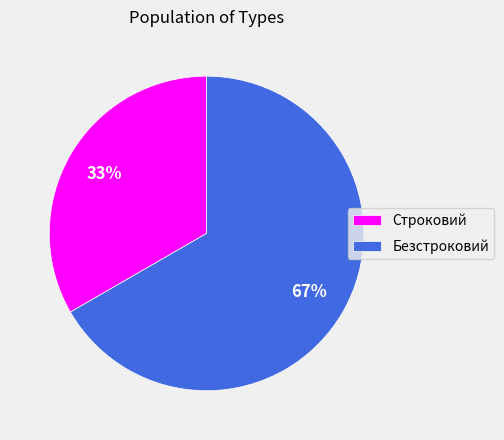

To the nearest percent, what percentage of the pie is Строковий?

33%